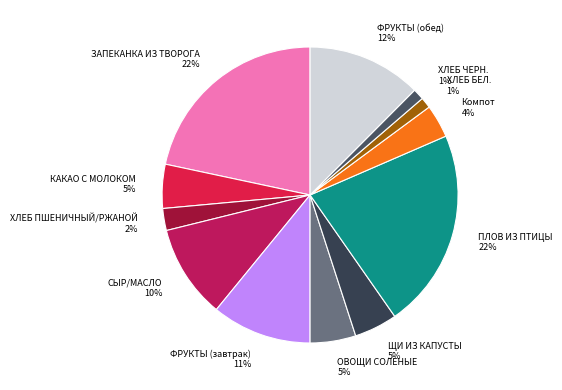

How many segments does this pie chart have?

12